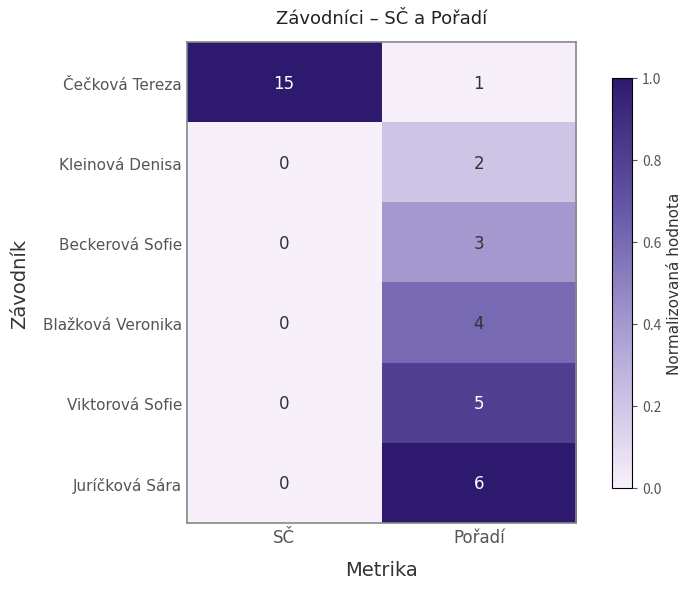

The value of Kleinová Denisa at Pořadí is 2. True or false?

True